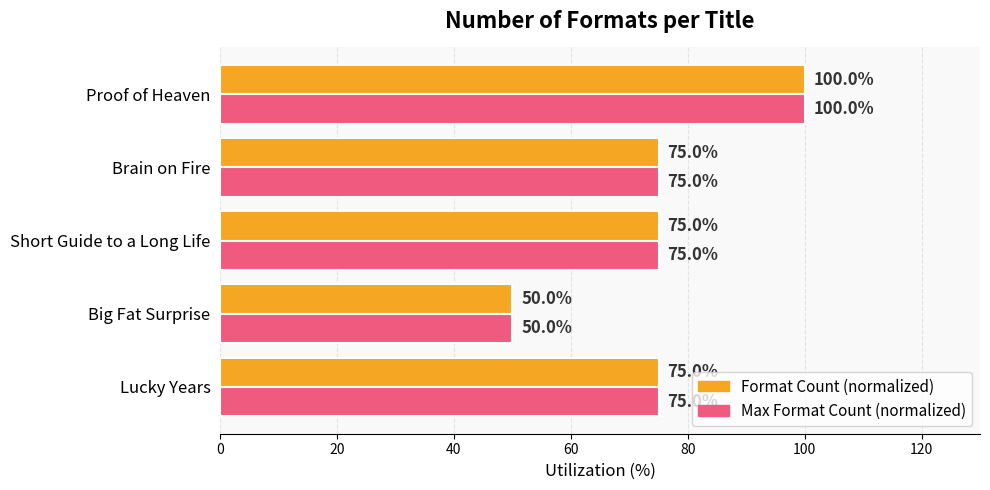

What is the approximate value of Format Count (normalized) at Brain on Fire, to the nearest 5?

75